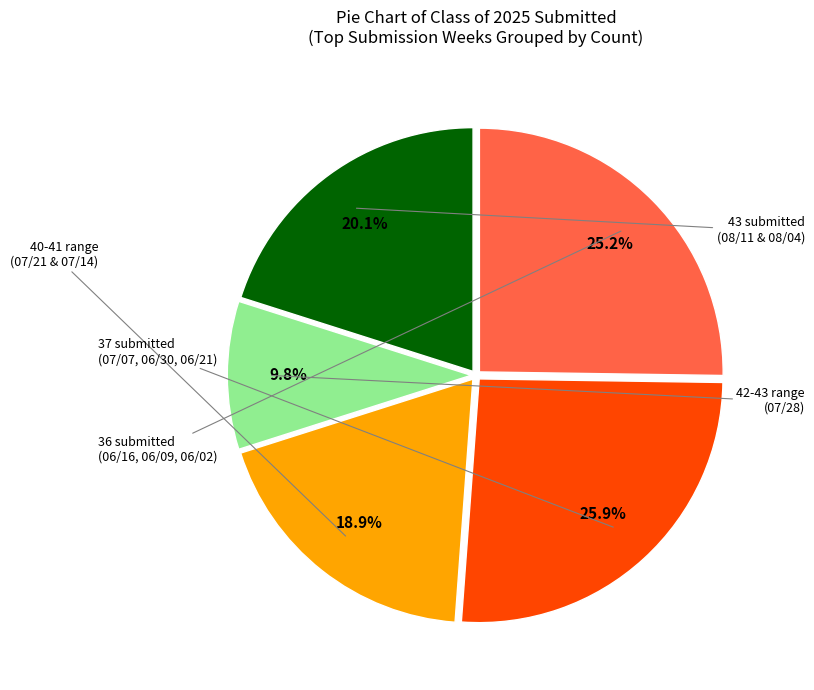

Does any single category account for the majority?

No